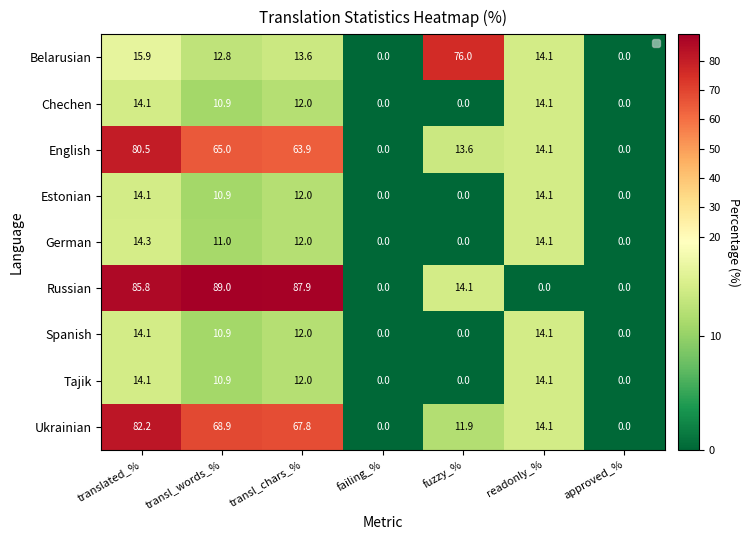

The value of Tajik at approved_% is 0.0. True or false?

True